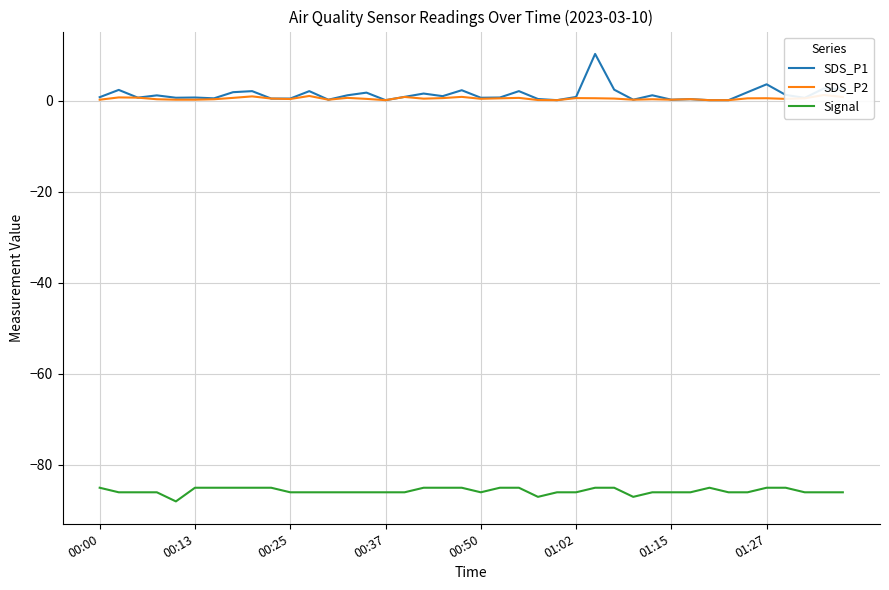

Reading left to right, list all the values displayed in this chart.

SDS_P1: 0.8	2.4	0.7	1.1	0.6	0.7	0.5	1.9	2.1	0.5	0.5	2.1	0.2	1.2	1.8	0.1	0.8	1.6	1.0	2.3	0.6	0.7	2.1	0.3	0.1	0.8	10.2	2.4	0.2	1.2	0.2	0.3	0.1	0.1	1.9	3.6	1.2	0.6	2.7	2.5
SDS_P2: 0.2	0.7	0.7	0.3	0.2	0.2	0.3	0.6	0.9	0.5	0.3	1.0	0.2	0.6	0.4	0.1	0.8	0.4	0.6	0.8	0.4	0.5	0.6	0.1	0.1	0.6	0.5	0.5	0.2	0.3	0.2	0.3	0.1	0.1	0.5	0.5	0.4	0.5	1.2	0.8
Signal: -85.0	-86.0	-86.0	-86.0	-88.0	-85.0	-85.0	-85.0	-85.0	-85.0	-86.0	-86.0	-86.0	-86.0	-86.0	-86.0	-86.0	-85.0	-85.0	-85.0	-86.0	-85.0	-85.0	-87.0	-86.0	-86.0	-85.0	-85.0	-87.0	-86.0	-86.0	-86.0	-85.0	-86.0	-86.0	-85.0	-85.0	-86.0	-86.0	-86.0